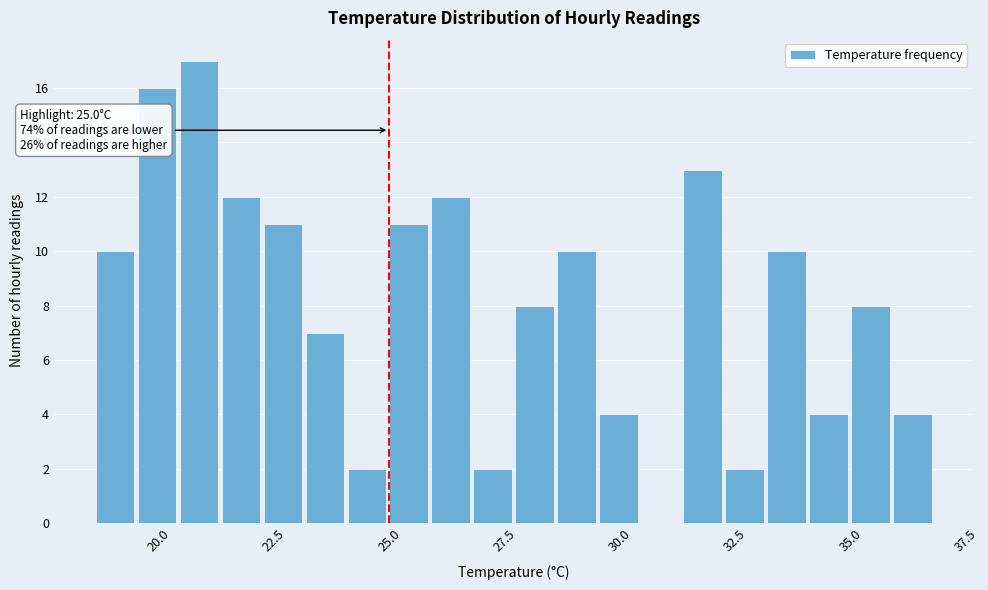

Around what value on the x-axis is the tallest bar? Give the approximate position of its centre, as read against the axis.

21.0